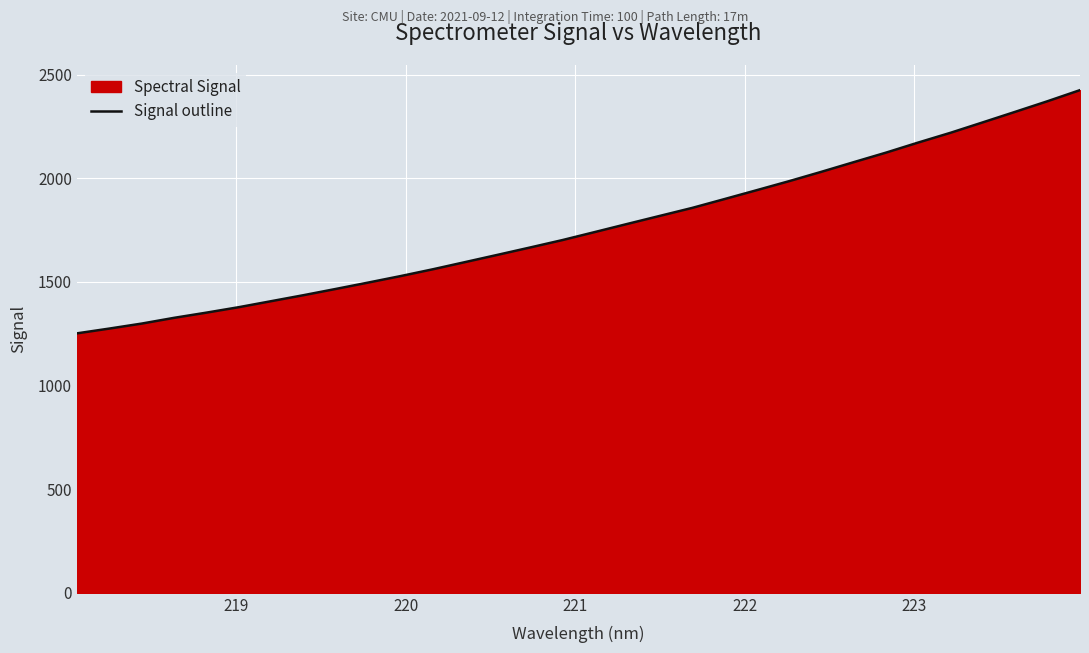

What is the greatest value displayed?

2425.5